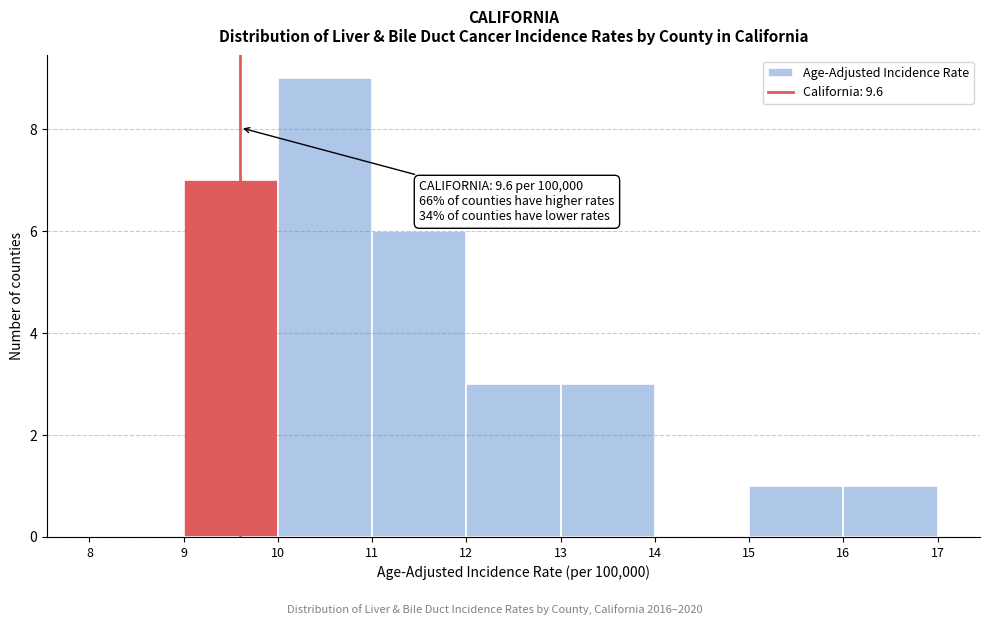

Over which range of the x-axis is the bar tallest?

10 to 11